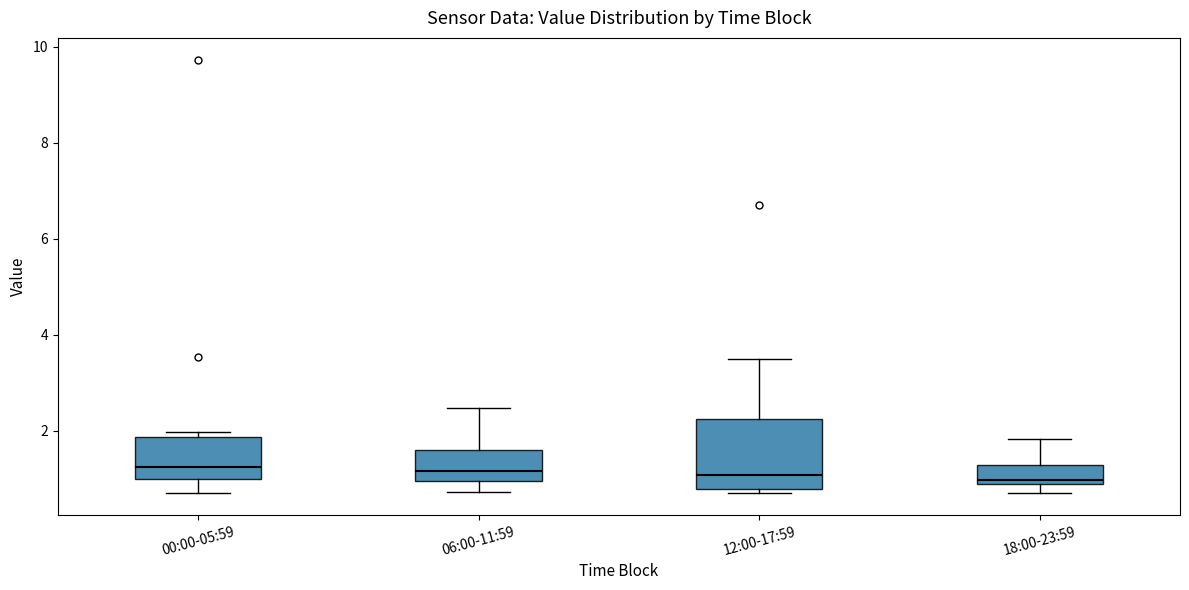

Where is the upper edge of the box for 00:00-05:59 on the y-axis? The values are not printed on the chart, so give them approximately, as read against the axis.

1.8